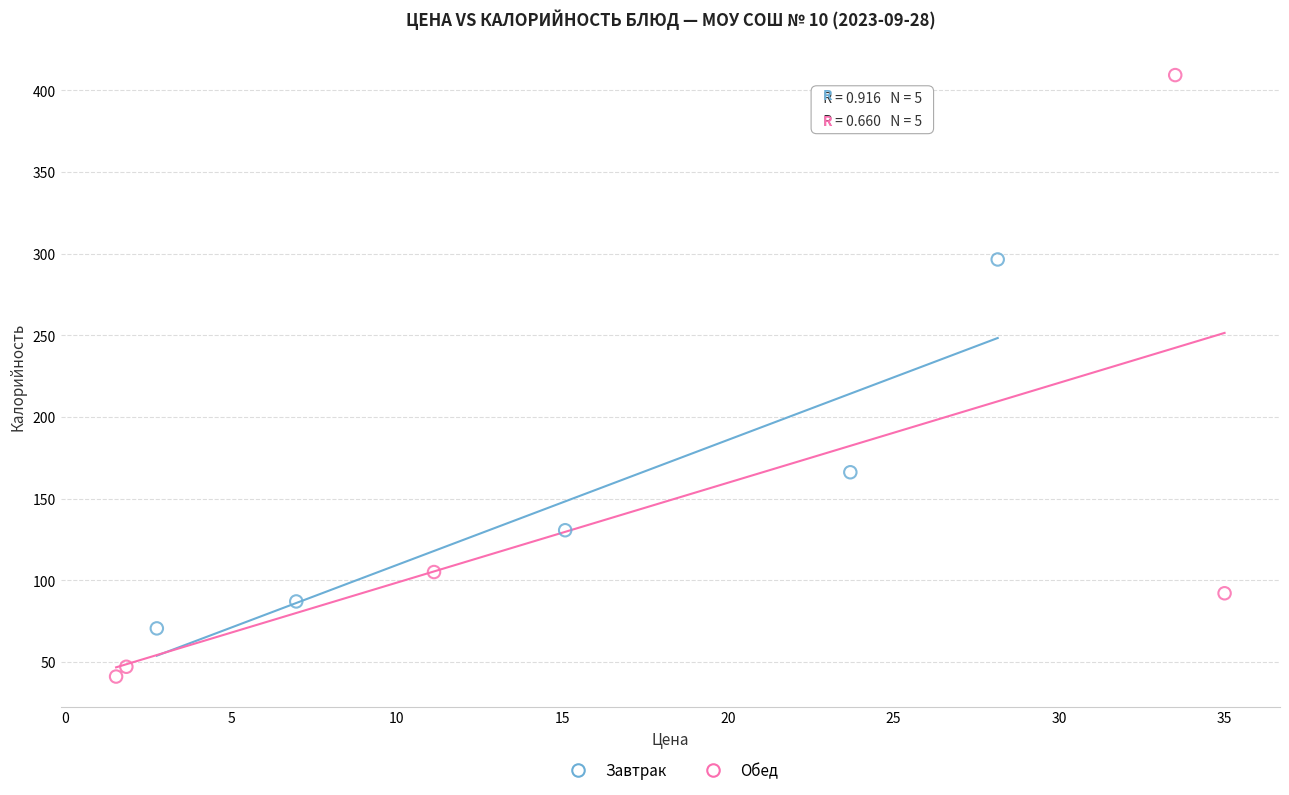

Which series reaches the minimum Y coordinate?

Обед